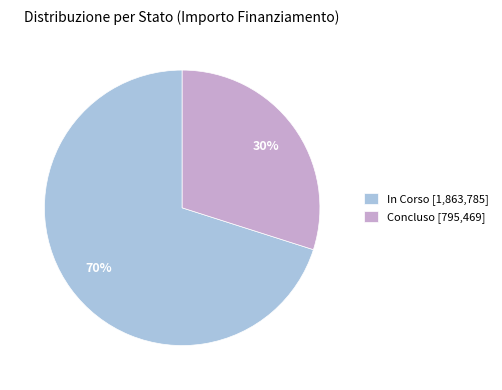

To the nearest percent, what is the average slice percentage?

50%